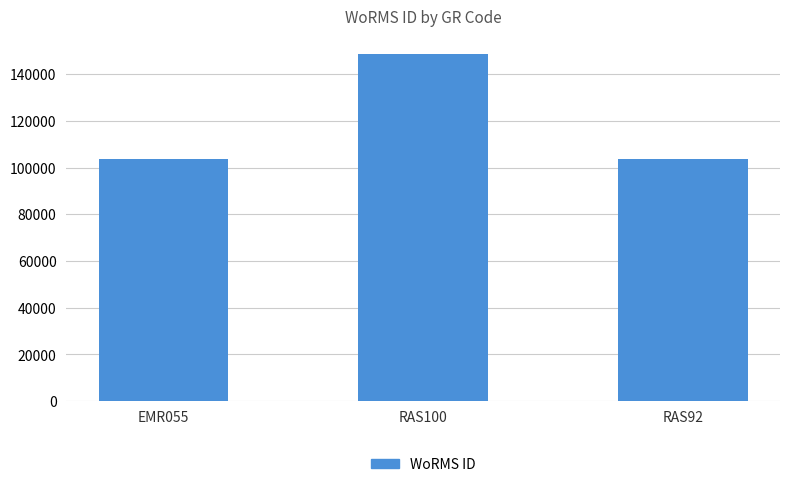

What is the difference between the values at EMR055 and RAS100?

45243